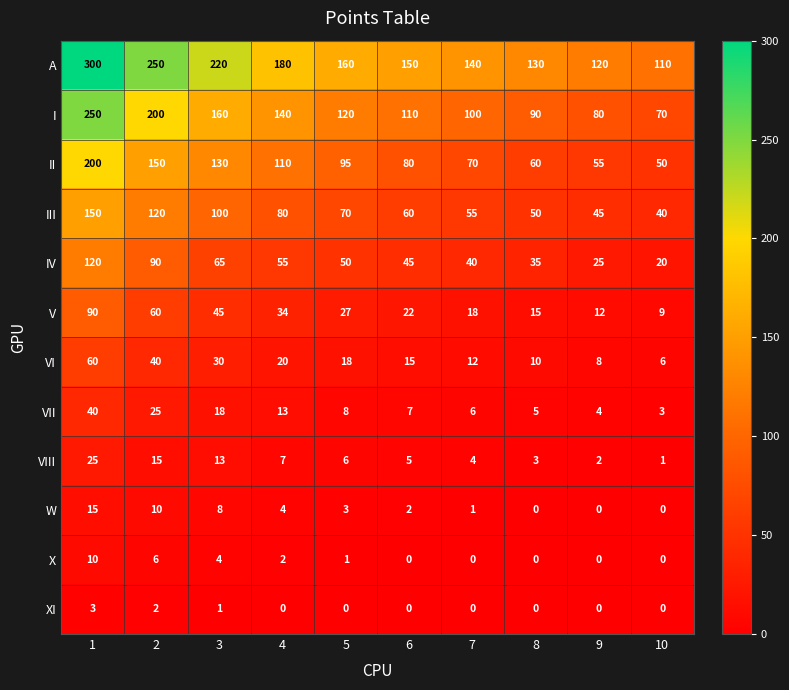

What is the maximum value shown in the chart?

300